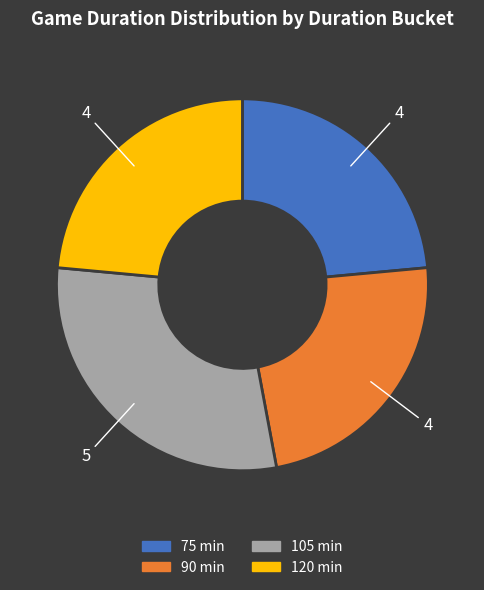

Does any single category account for the majority?

No